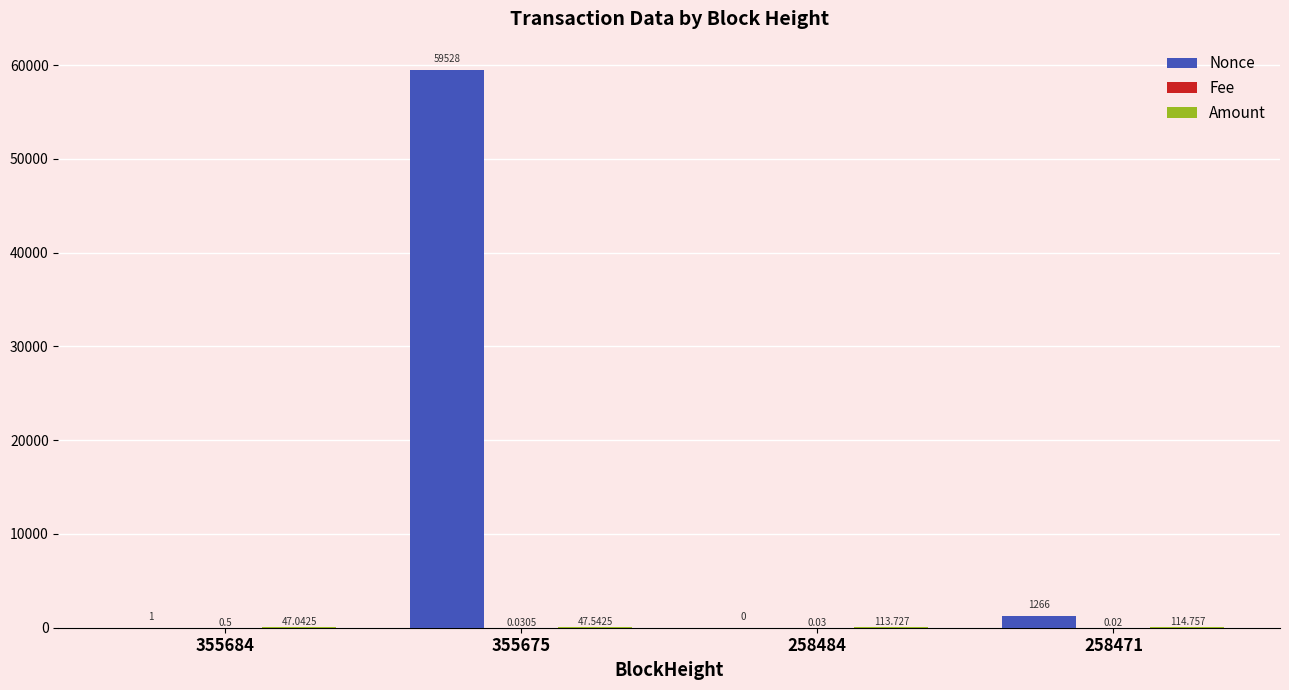

Between 355684 and 258471, which series saw the biggest shift?

Nonce